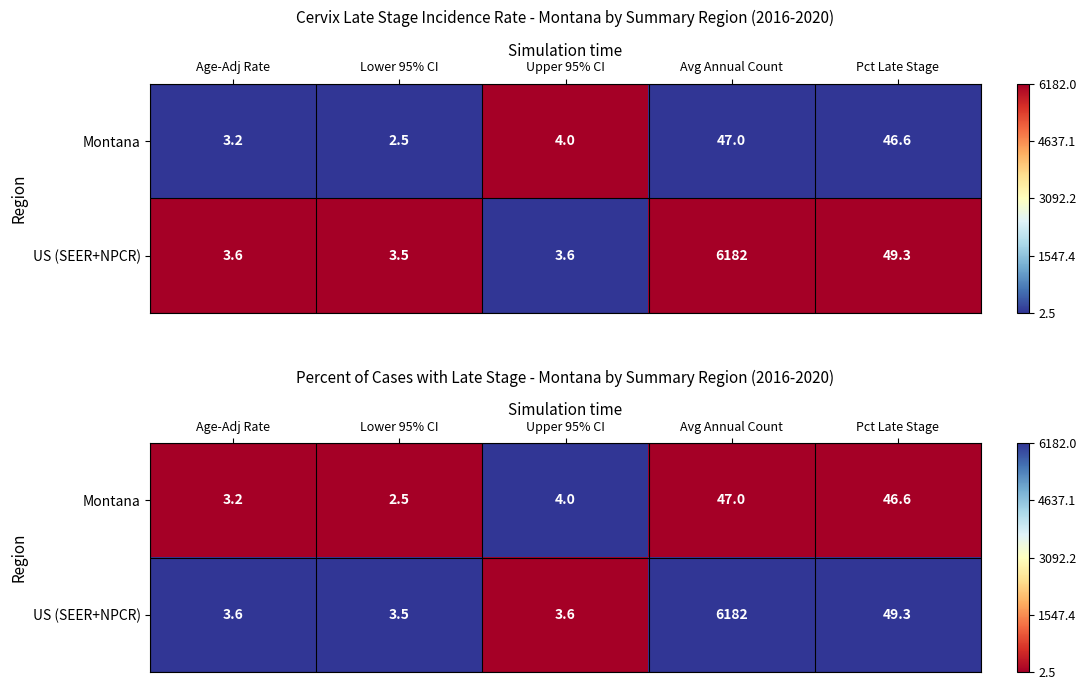

At how many categories does at least one series exceed 0?

5